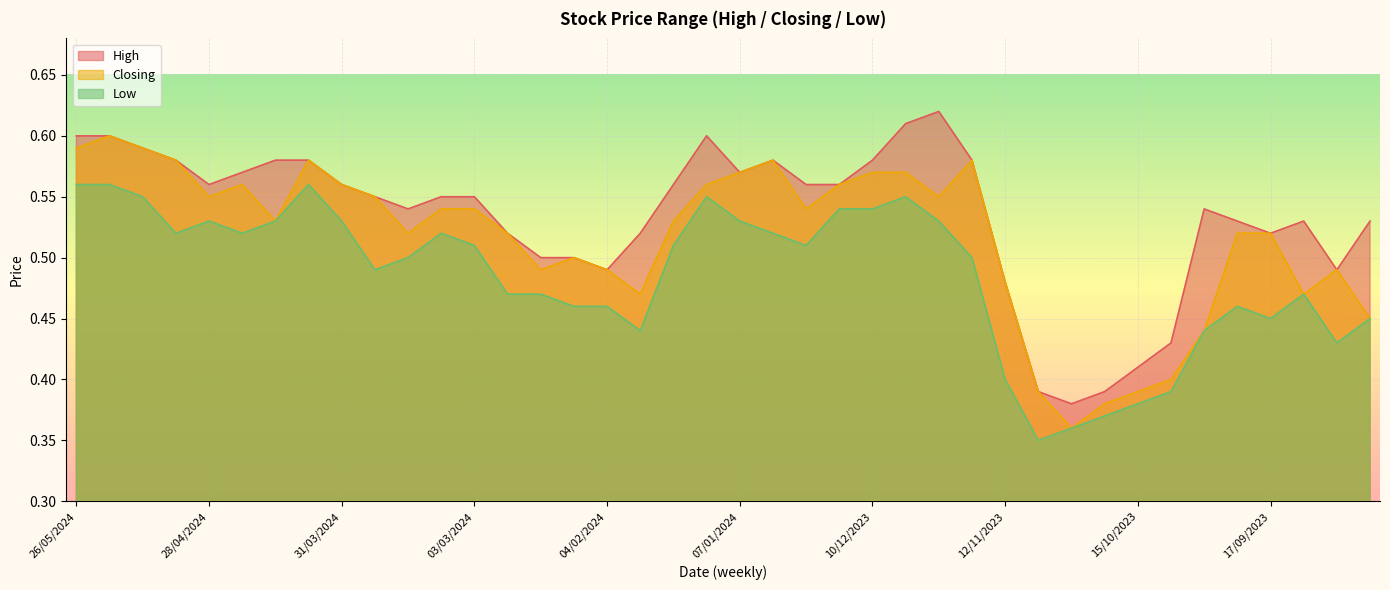

Is the value of High at 17/03/2024 greater than the value of Low at 14/01/2024?

No